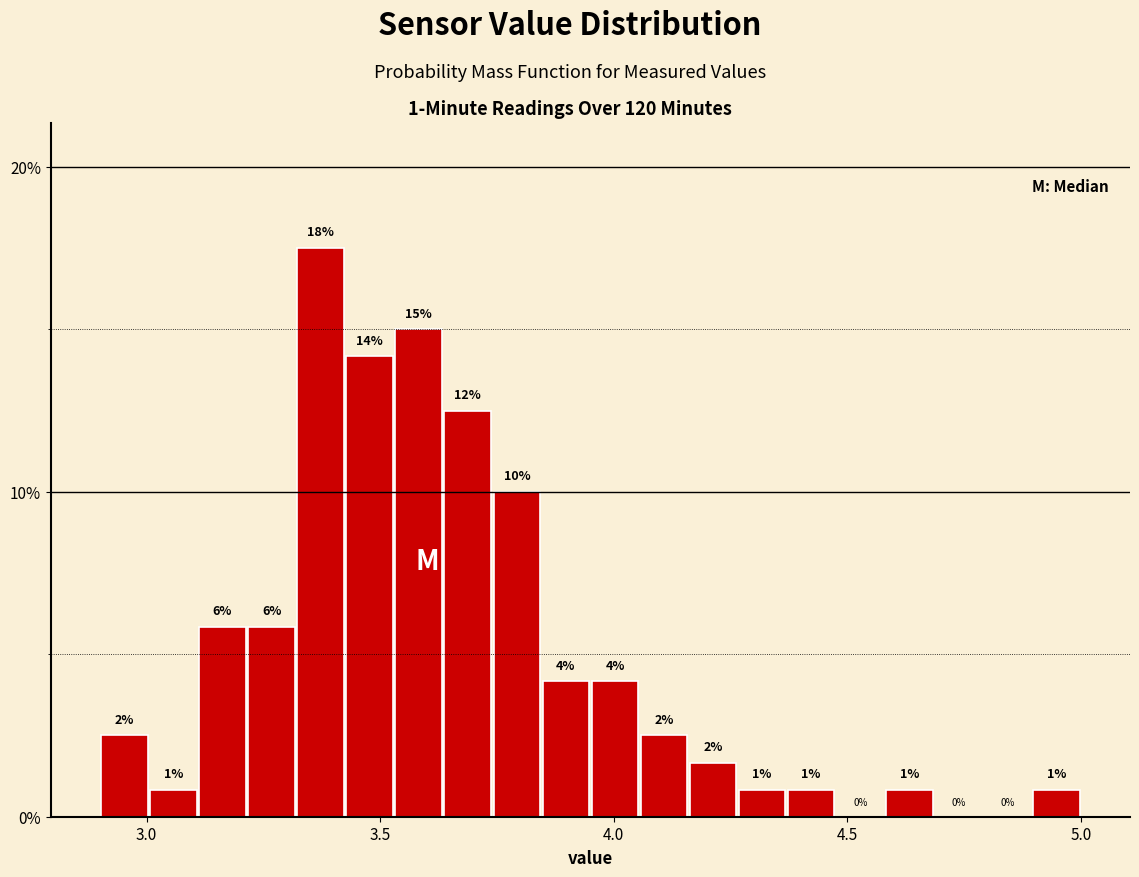

Read against the x-axis, roughly where is the centre of the tallest bar?

3.35